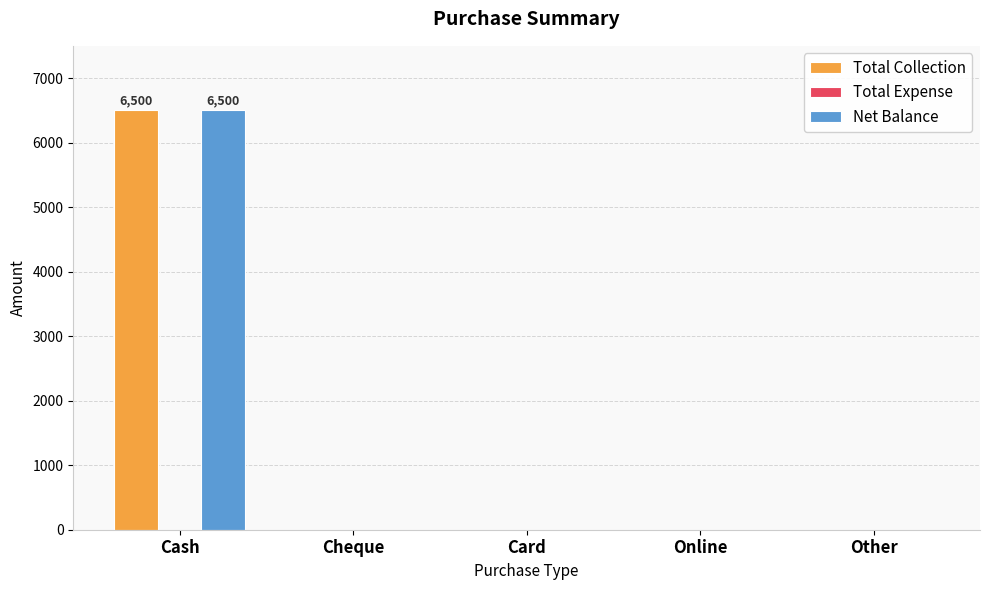

How many data points in Net Balance are above 0?

1